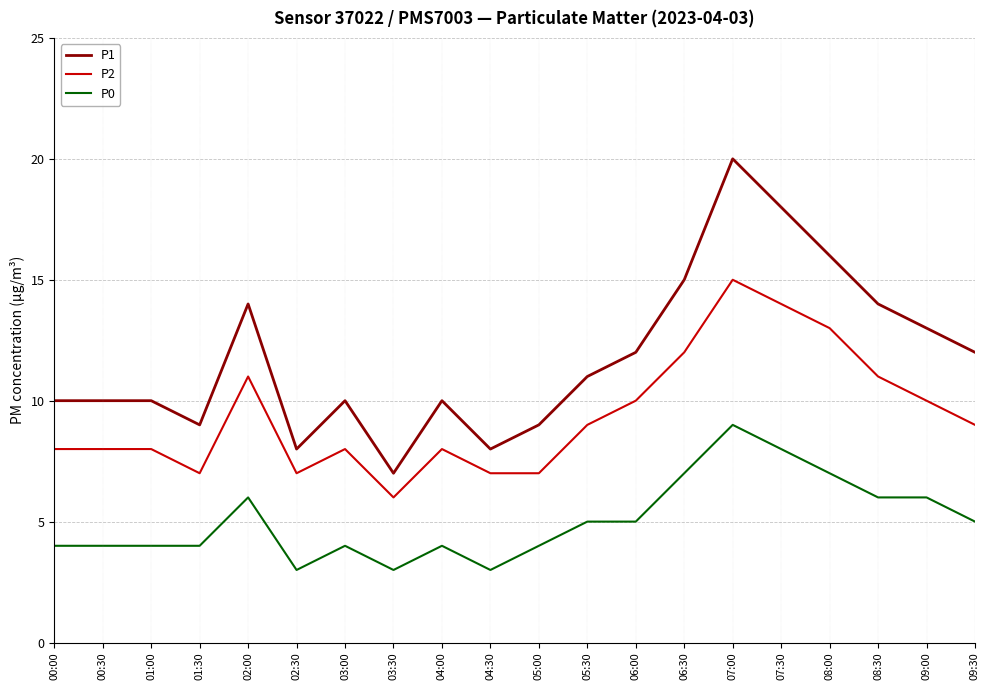

What is the spread (max minus min) of values at 06:00?

7